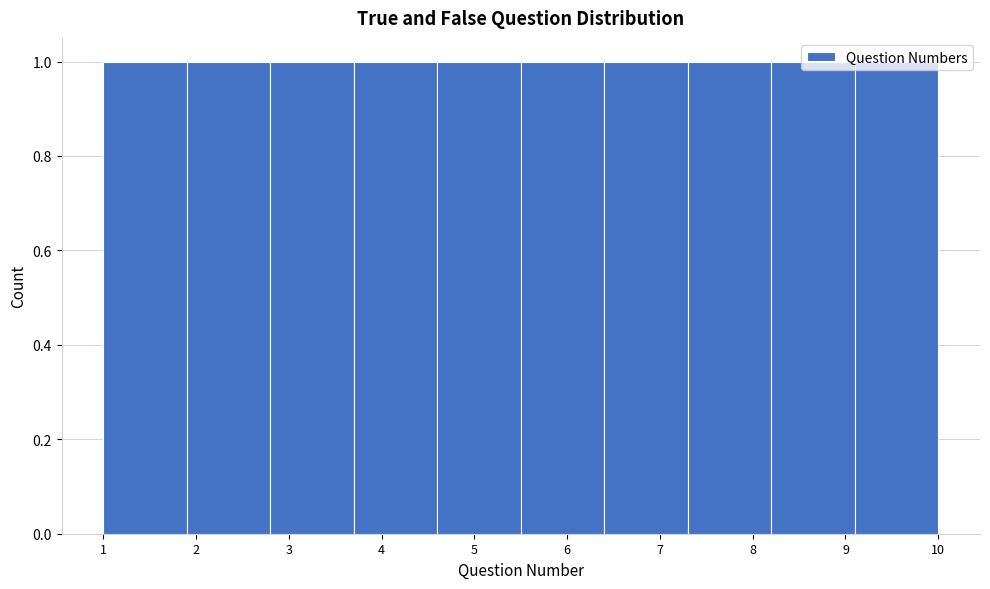

What is the height of the bar covering 1.0 to 1.9 on the x-axis? The values are not printed on the chart, so give them approximately, as read against the axis.

1